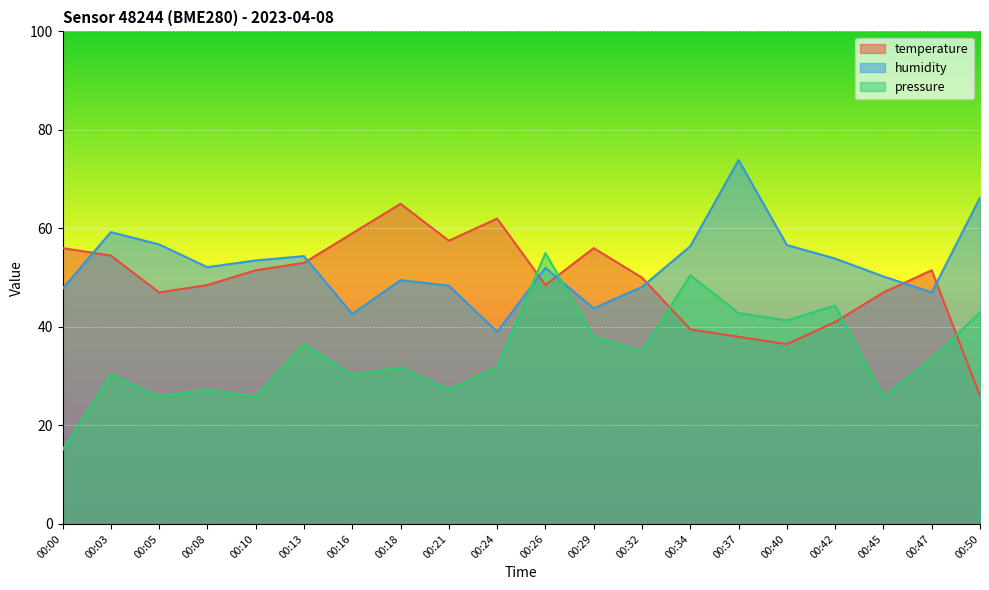

Where is pressure_norm nearest to the value 34?

00:47